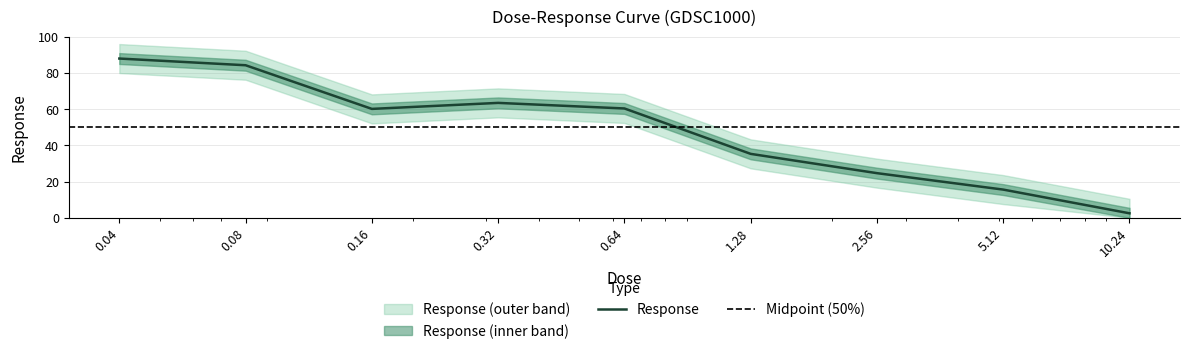

What is the smallest value displayed?

2.5